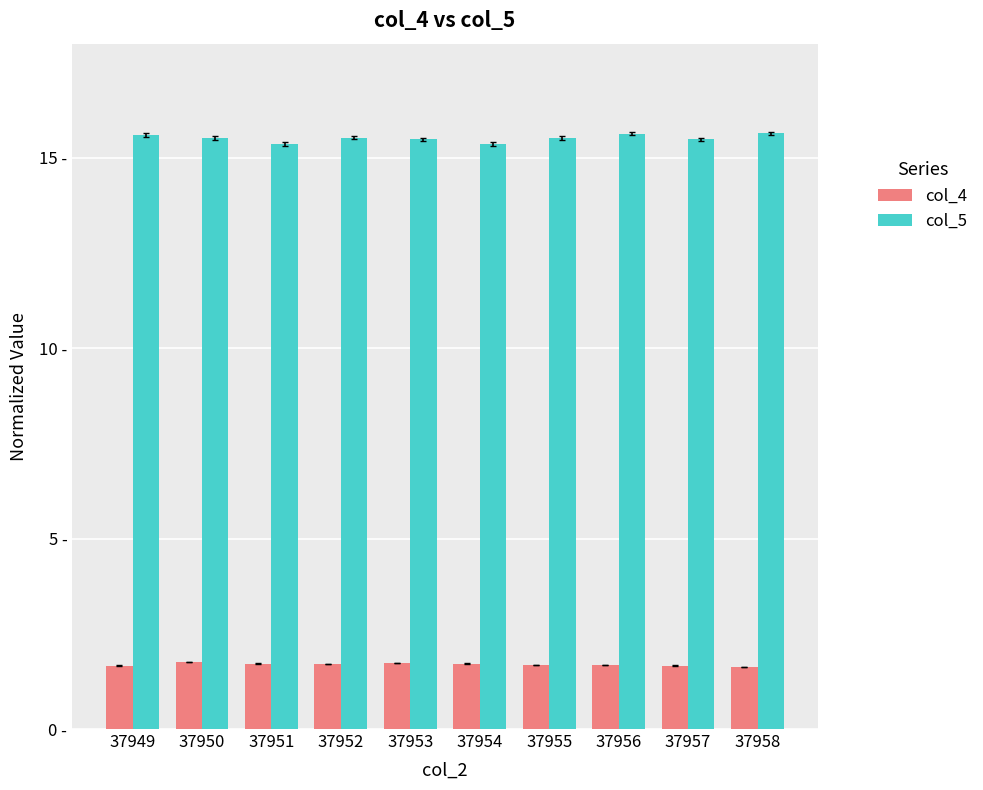

What are all the series names shown in the legend?

col_4, col_5